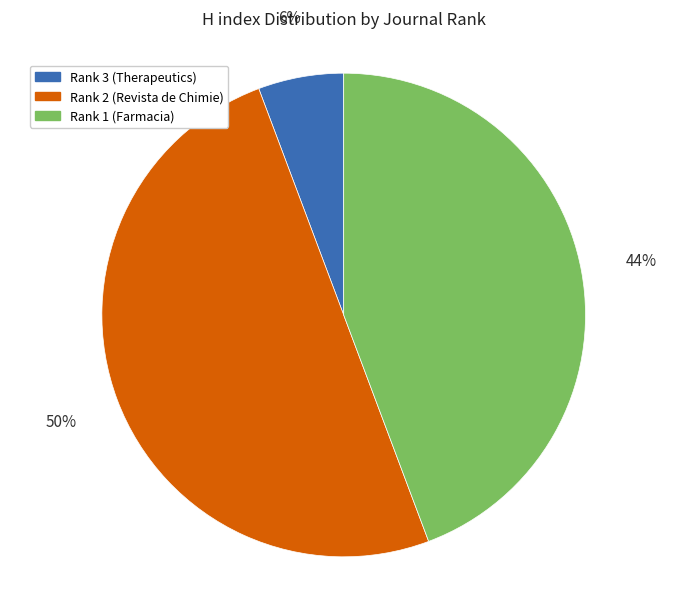

Count the number of slices in the pie.

3